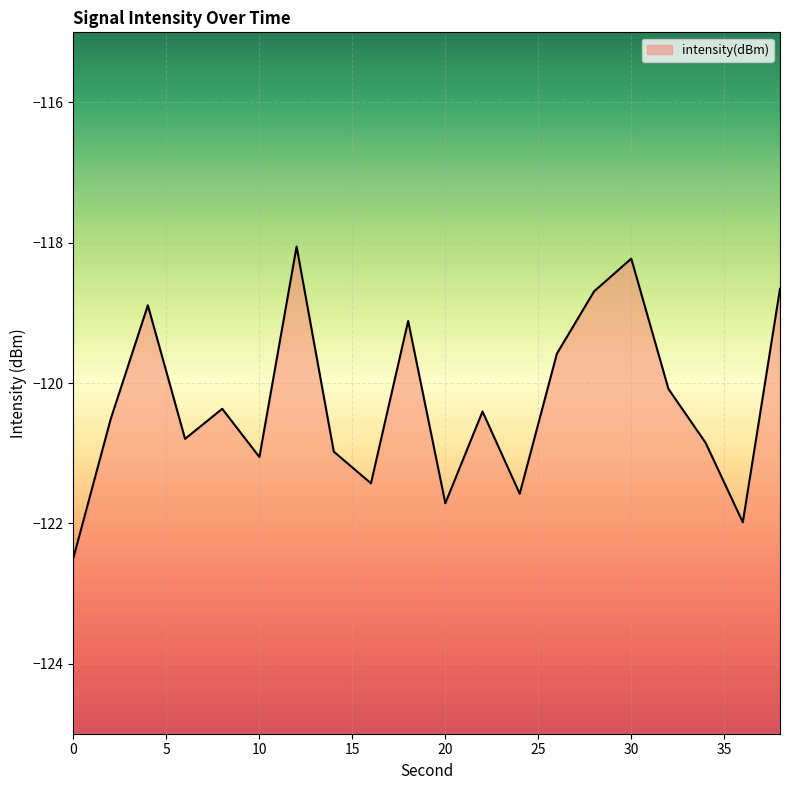

Reading right to left, what are all the values shown in this chart?

-118.7	-122.0	-120.9	-120.1	-118.2	-118.7	-119.6	-121.6	-120.4	-121.7	-119.1	-121.4	-121.0	-118.1	-121.1	-120.4	-120.8	-118.9	-120.5	-122.5